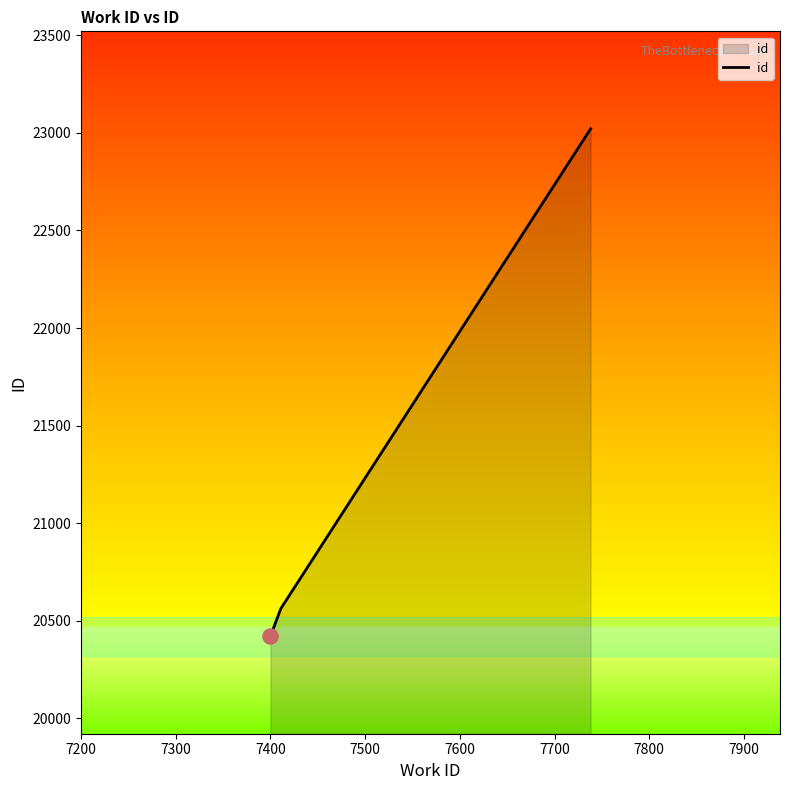

What is the smallest value displayed?

20420